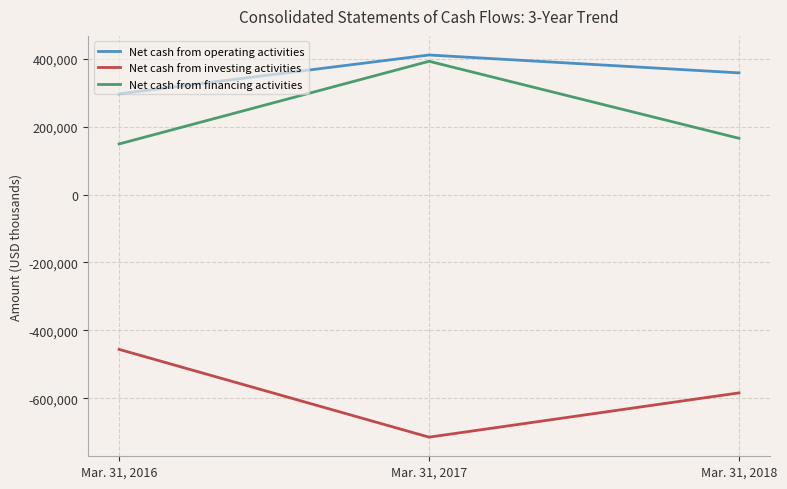

What is the highest value of the Net cash from investing activities series?

-456285